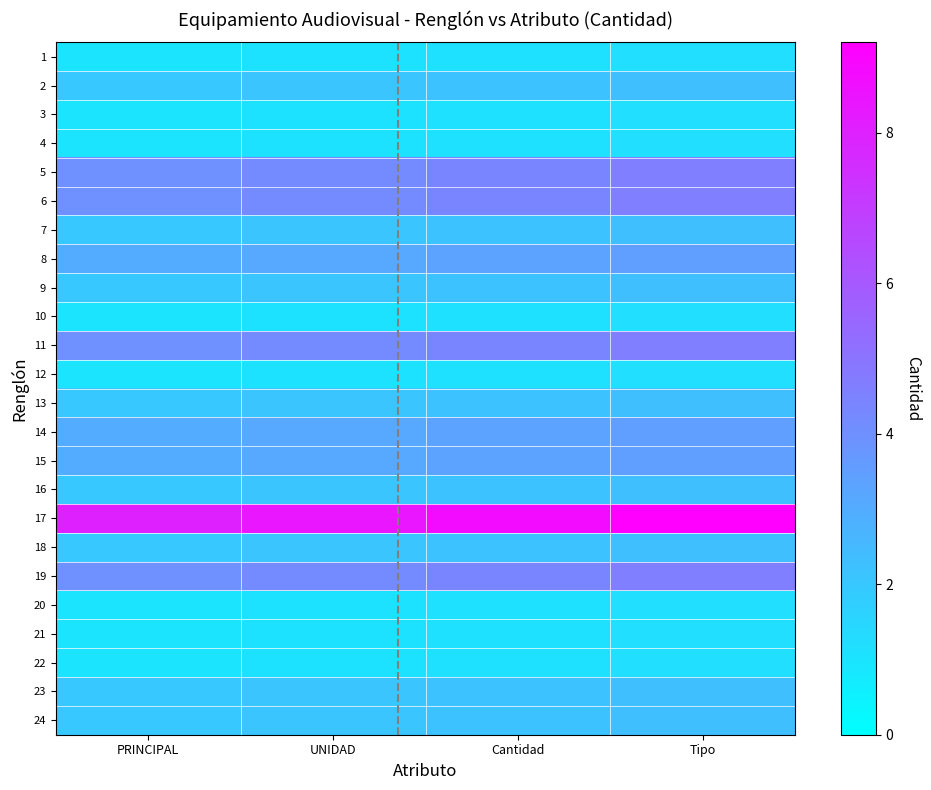

Which has a higher value, Tipo or UNIDAD?

Tipo